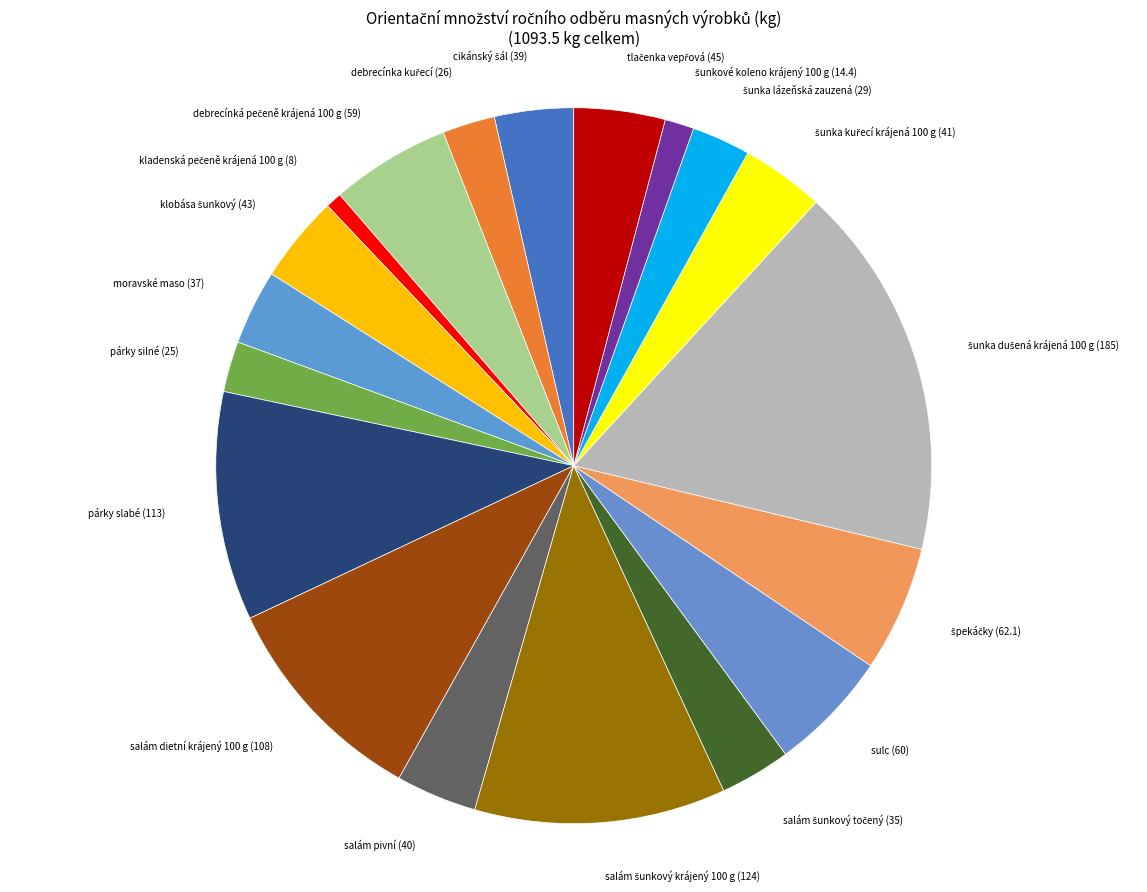

Count the number of slices in the pie.

19